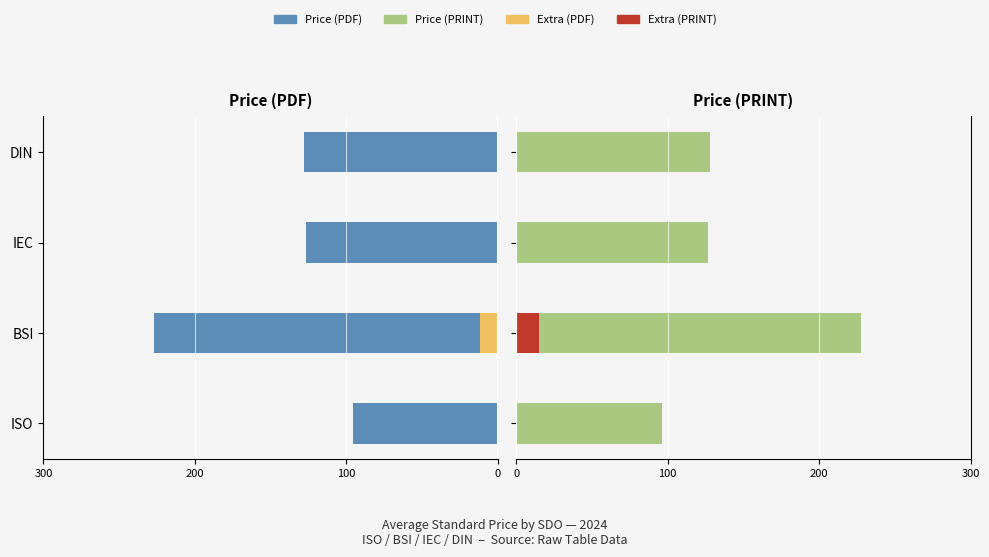

Which series has the largest total across all categories?

Price (PRINT)